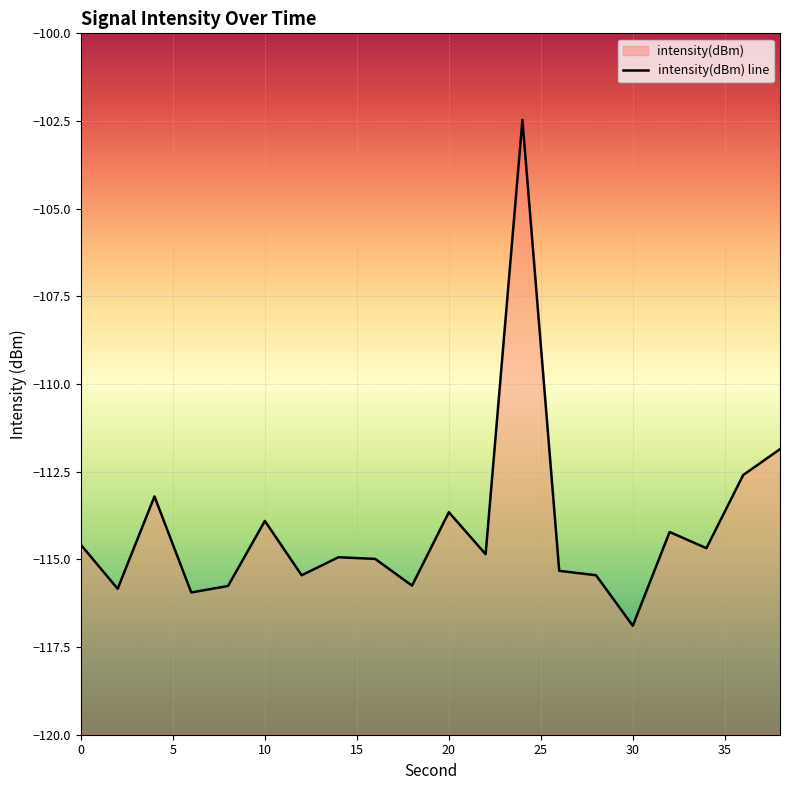

Does the chart display data point markers on the line(s)?

No